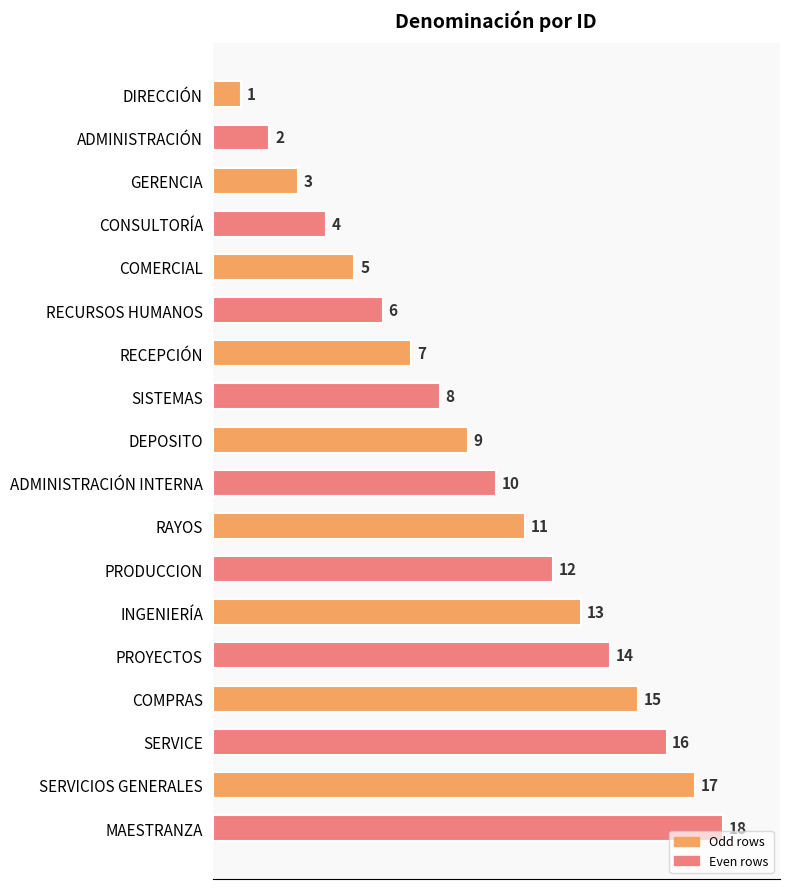

What is the minimum value shown in the chart?

1